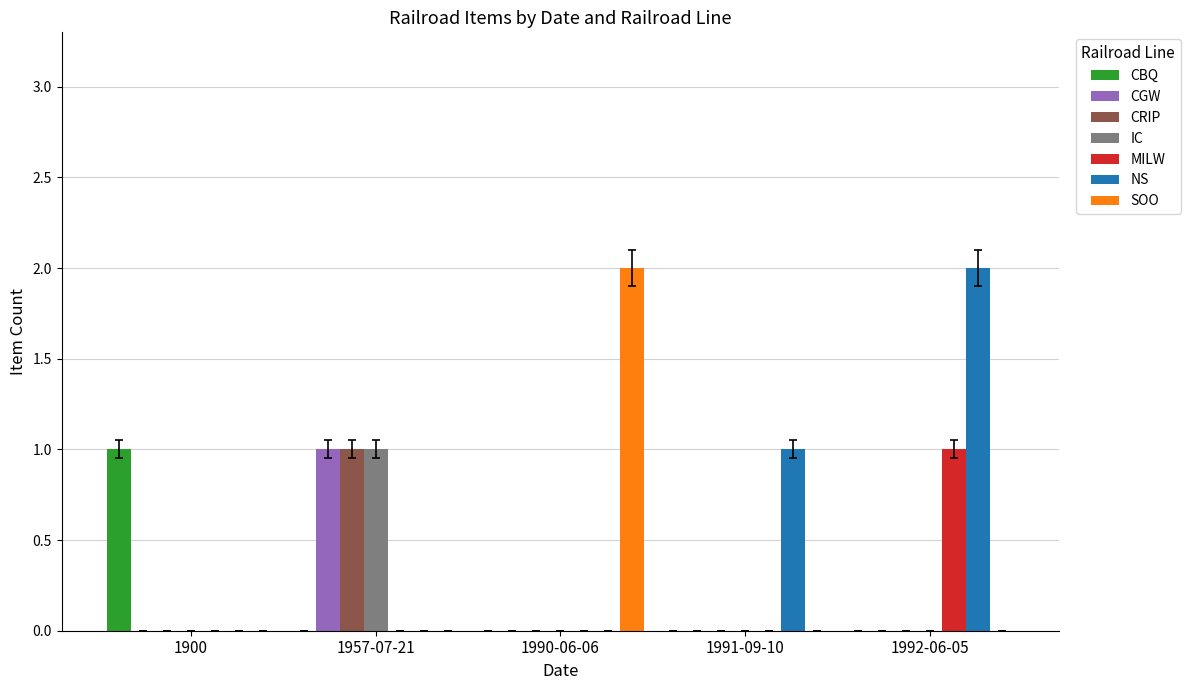

Which series has the largest total across all categories?

NS